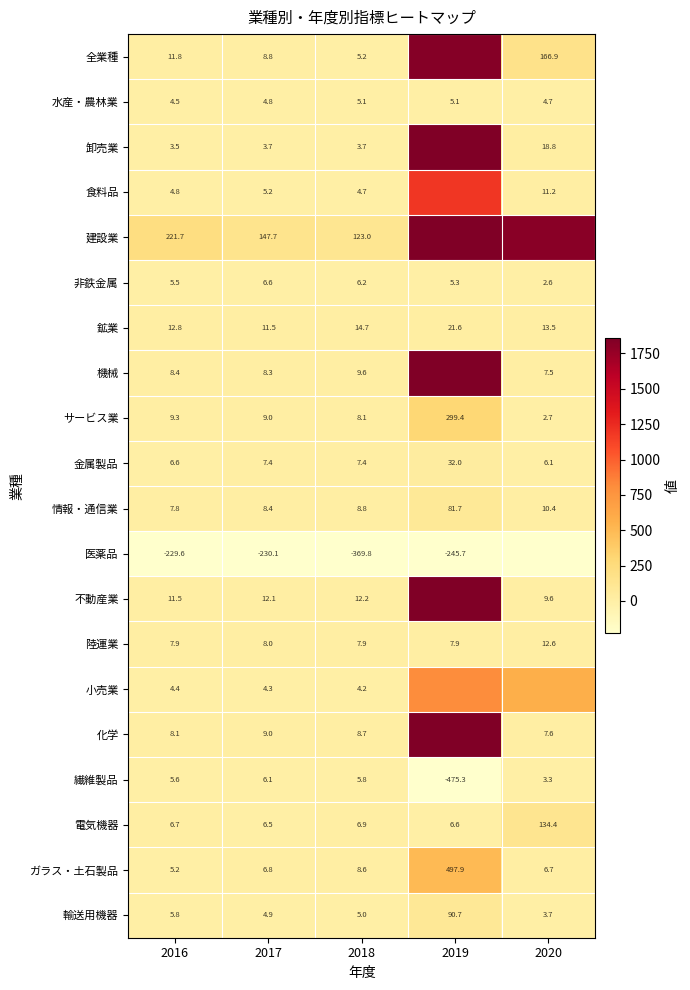

What is the difference between the 化学 values at 2017 and 2018?

0.3